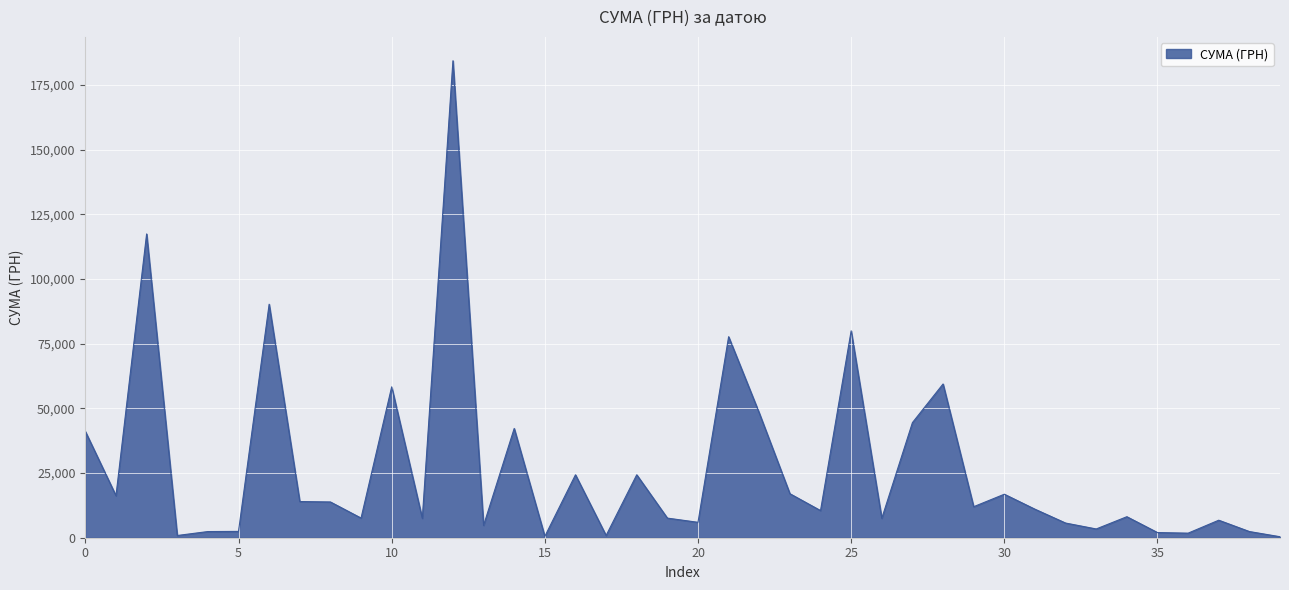

What is the difference between the maximum and minimum values?

184047.4